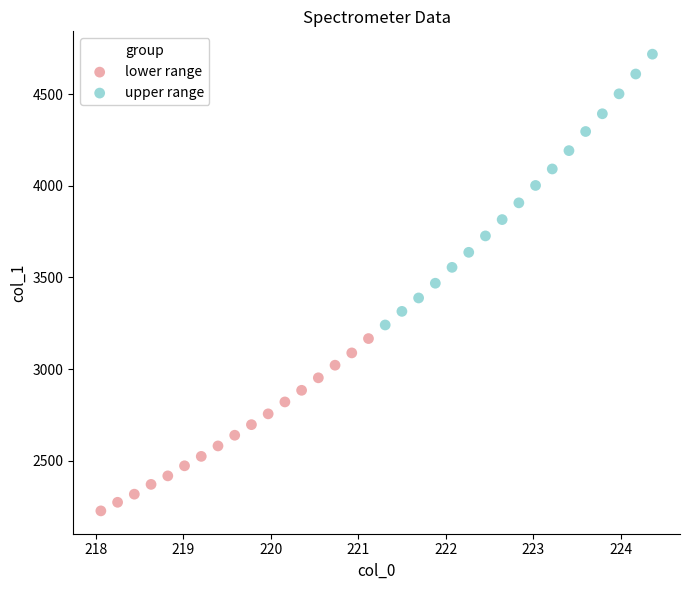

Which series reaches the maximum Y coordinate?

upper range